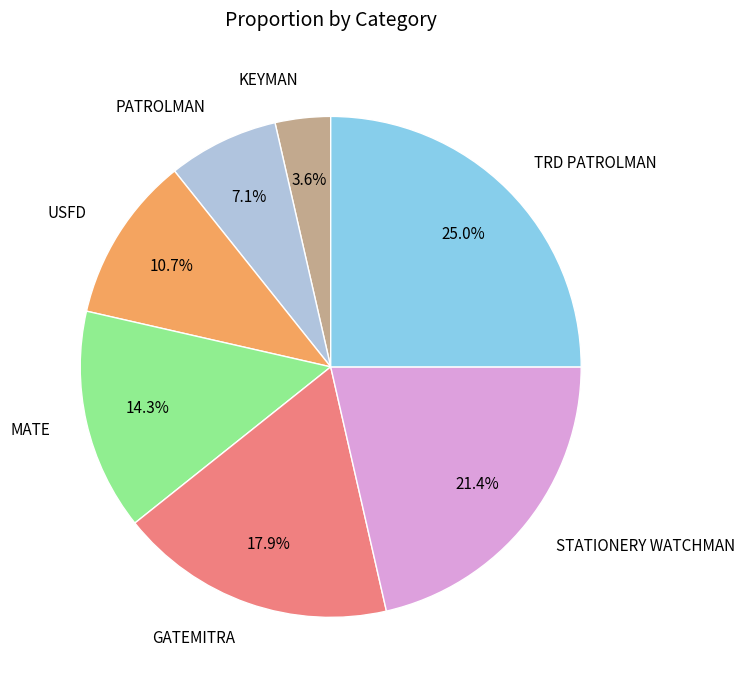

Combined, what portion of the pie is TRD PATROLMAN and GATEMITRA?

42.9%